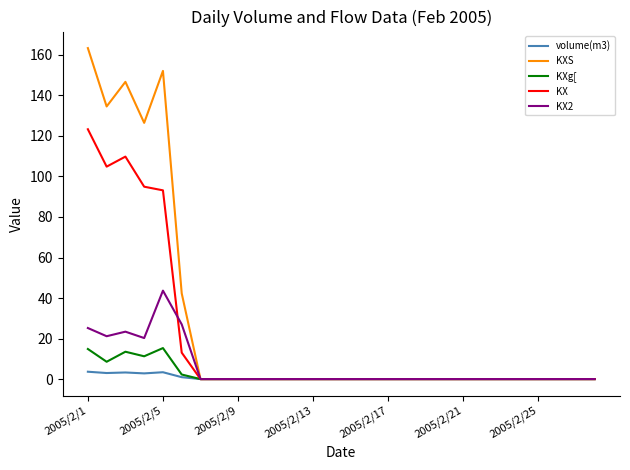

What is the greatest value displayed?

163.3